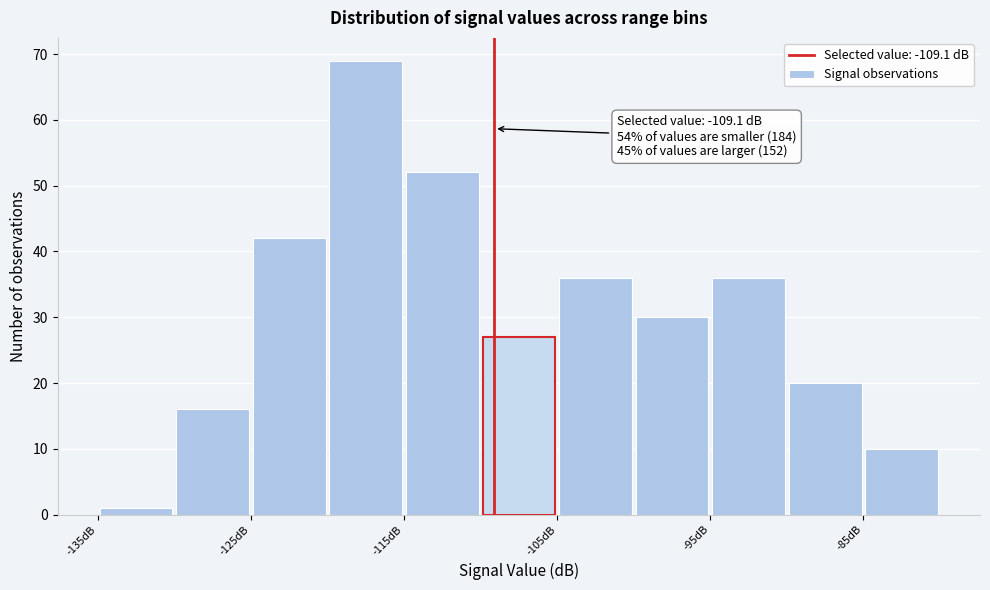

Over which range of the x-axis is the bar tallest?

-120 to -115